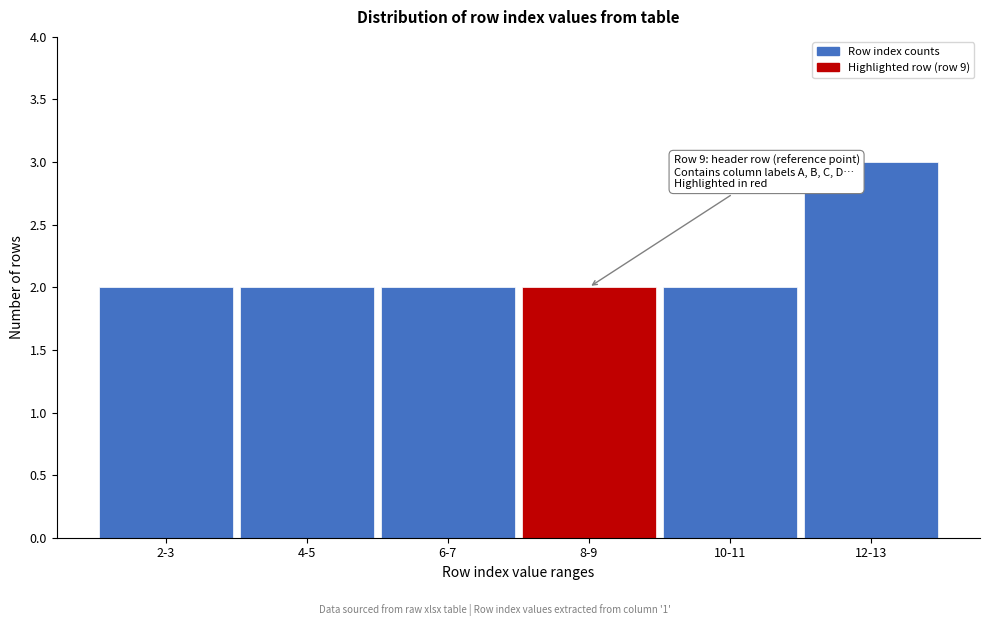

Reading left to right, extract all data points from this chart.

2	2	2	2	2	3